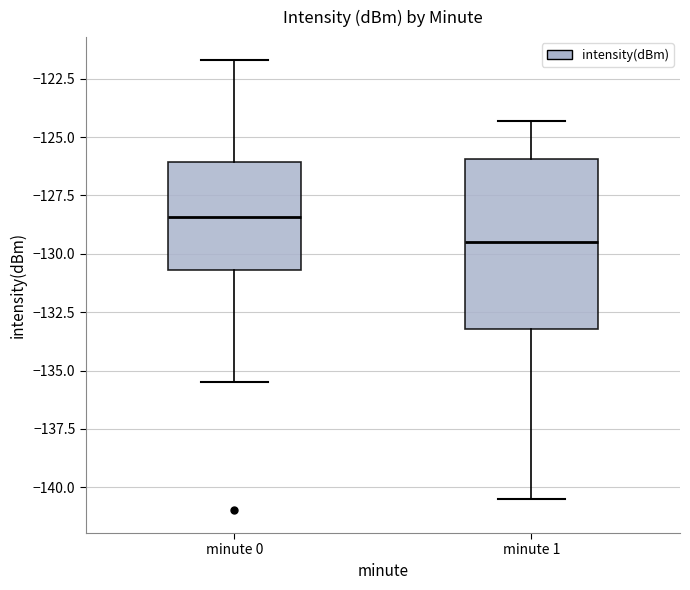

Which box's median line is the lowest?

minute 1